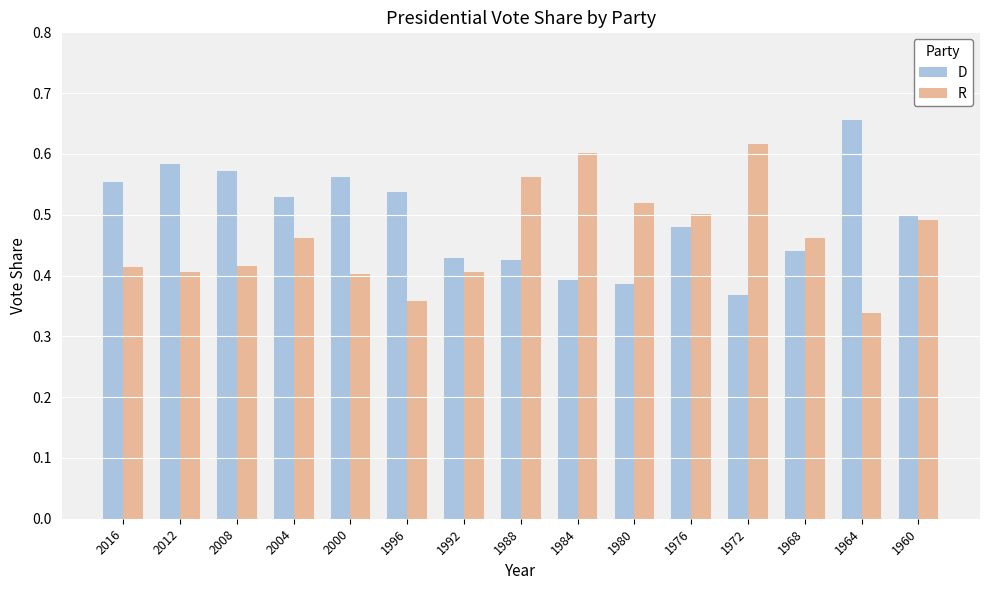

Does the chart contain any negative values?

No